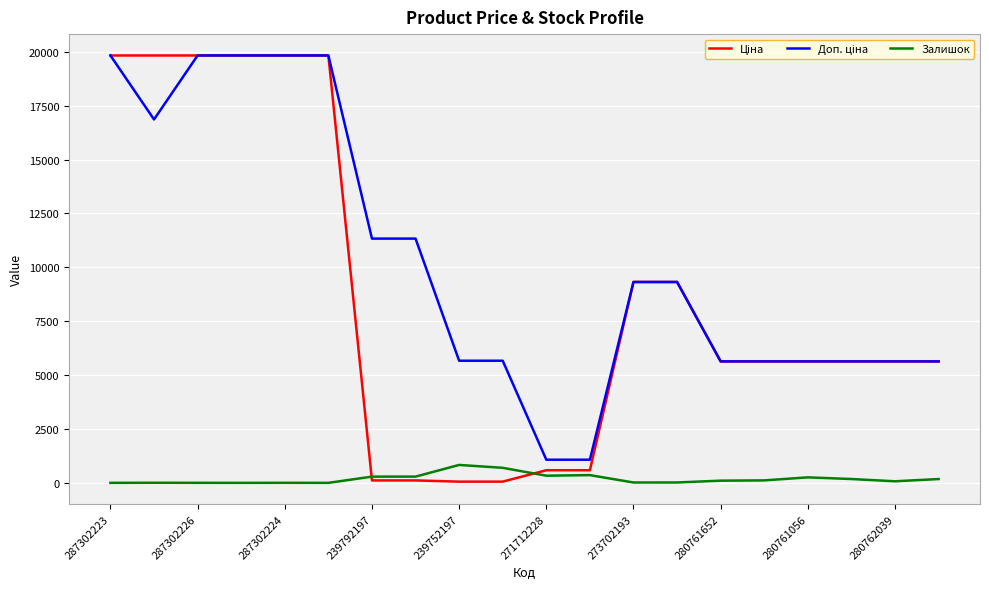

What is the maximum value shown in the chart?

19831.1